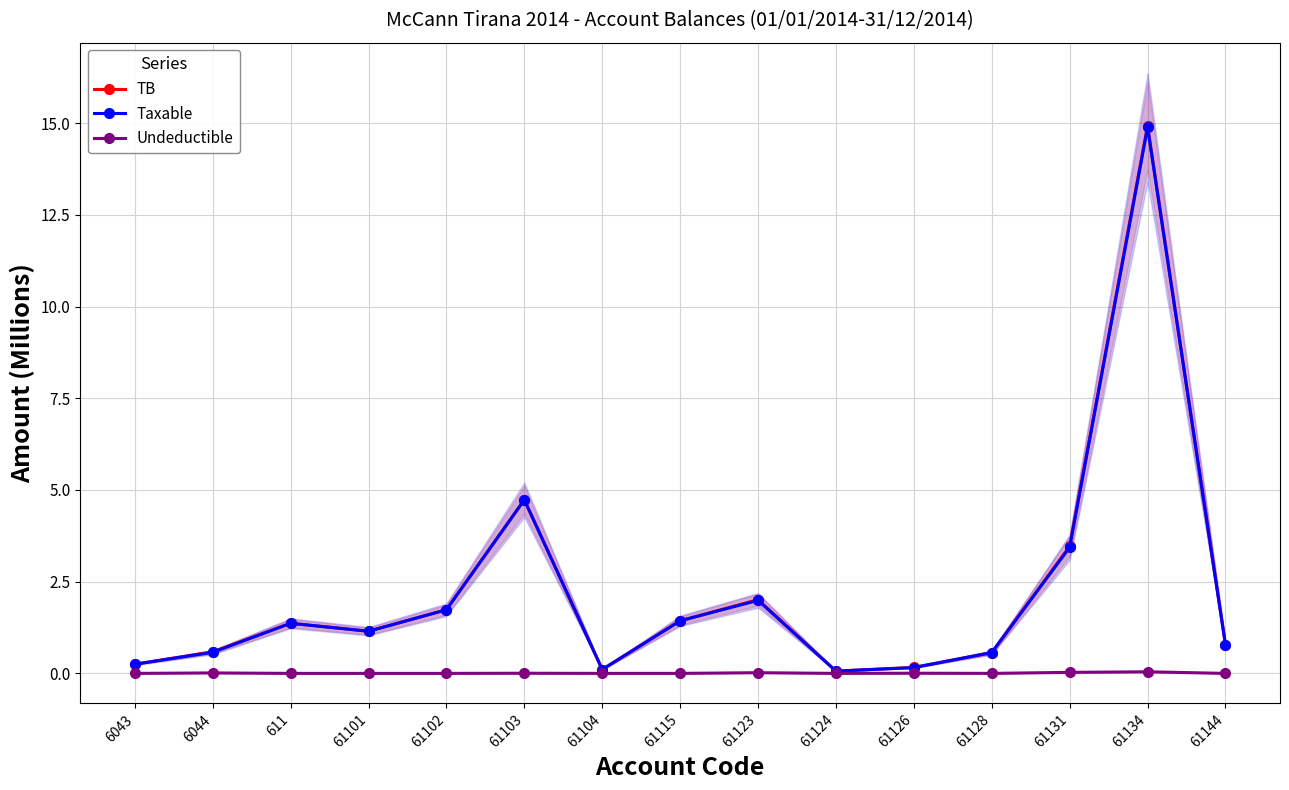

What value does the Taxable series have at 61103?

4.7